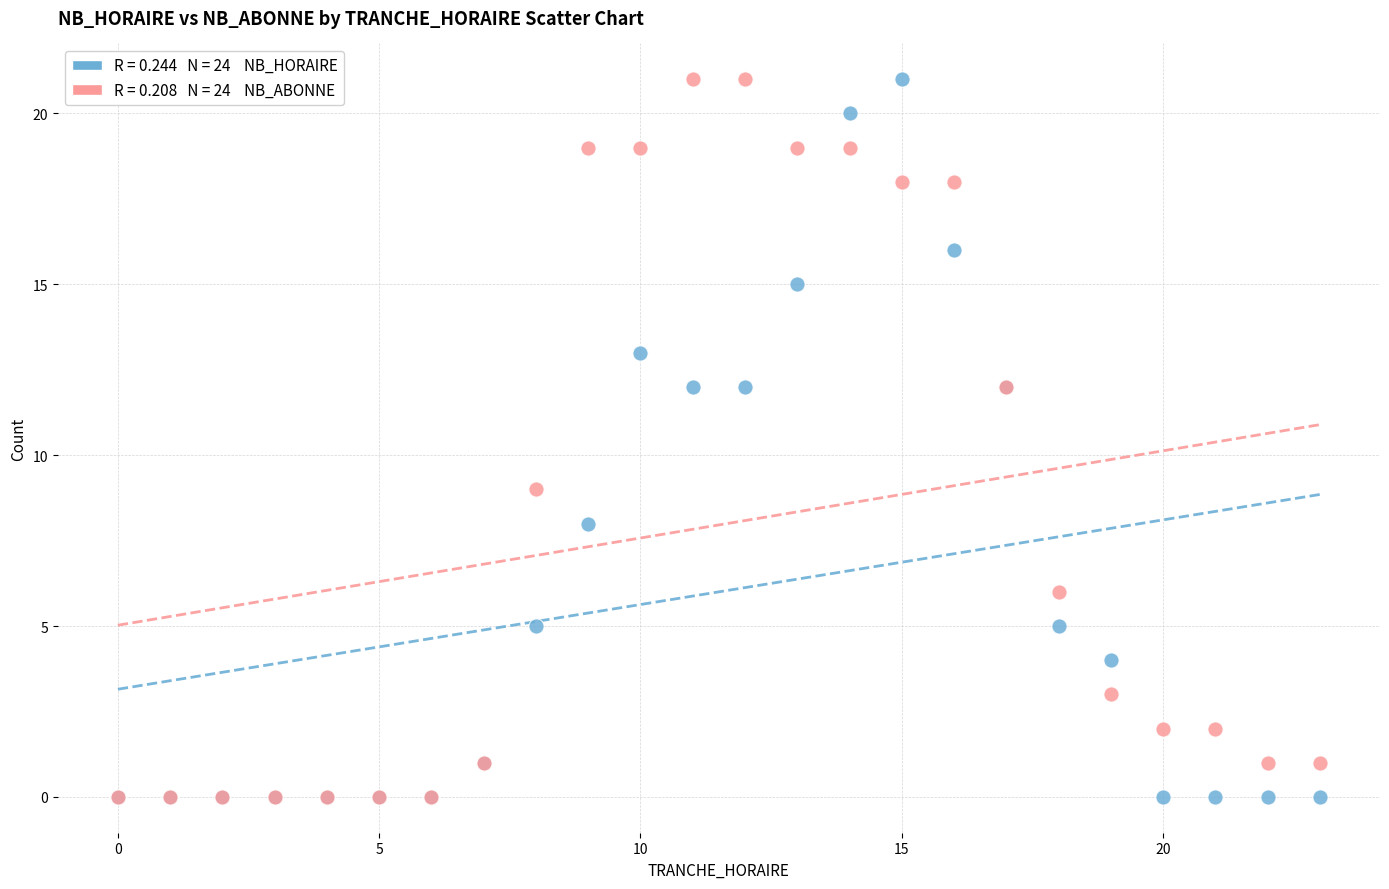

Across all series, what Y value is closest to 10?

9